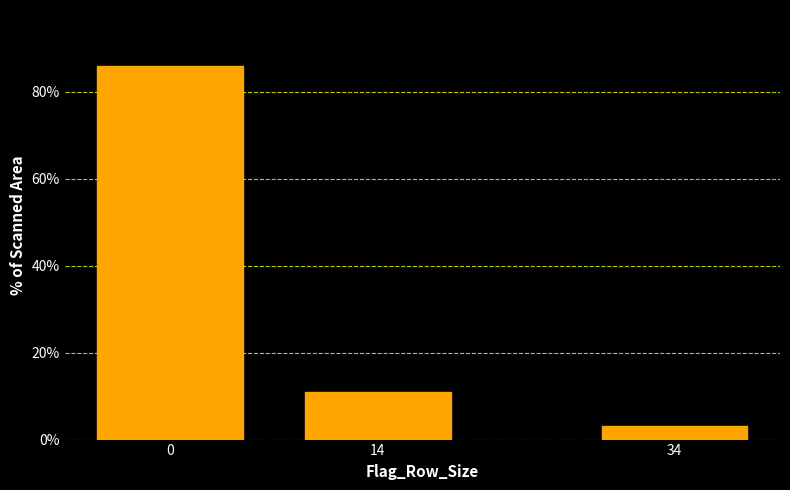

Reading right to left, transcribe all the data shown in this chart.

3.1	10.9	85.9